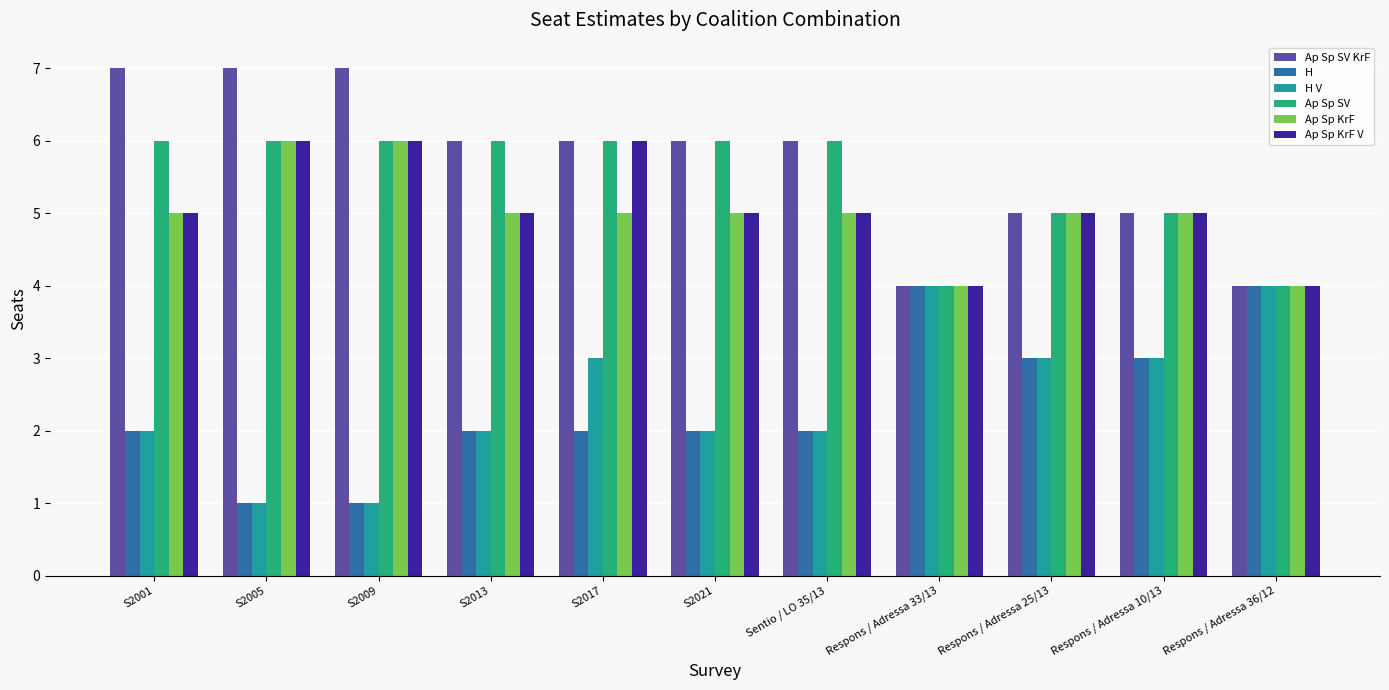

Reading left to right, list all the values displayed in this chart.

Ap Sp SV KrF: 7	7	7	6	6	6	6	4	5	5	4
H: 2	1	1	2	2	2	2	4	3	3	4
H V: 2	1	1	2	3	2	2	4	3	3	4
Ap Sp SV: 6	6	6	6	6	6	6	4	5	5	4
Ap Sp KrF: 5	6	6	5	5	5	5	4	5	5	4
Ap Sp KrF V: 5	6	6	5	6	5	5	4	5	5	4